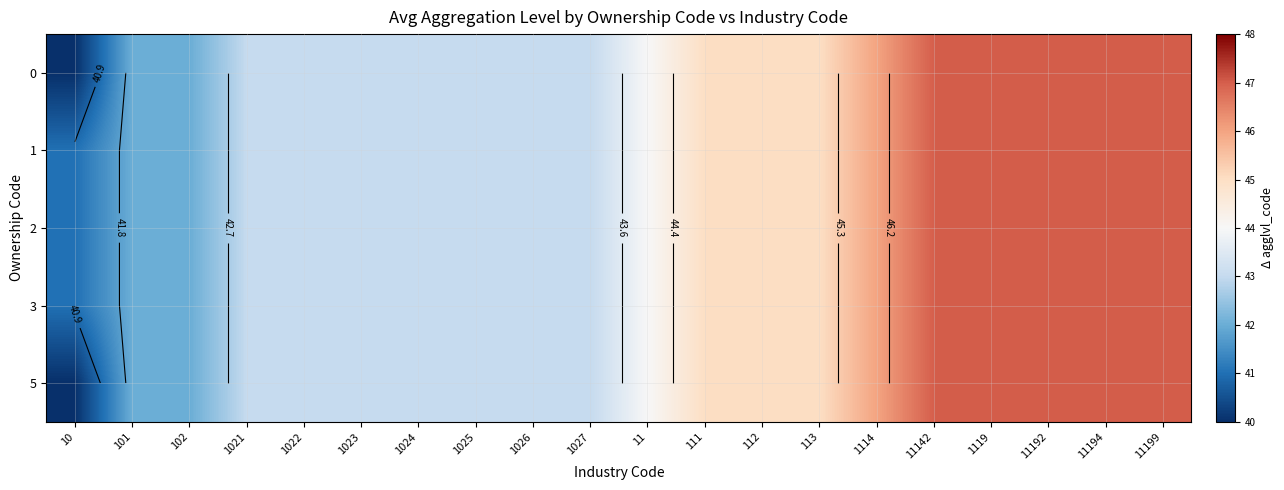

What is the smallest value displayed?

40